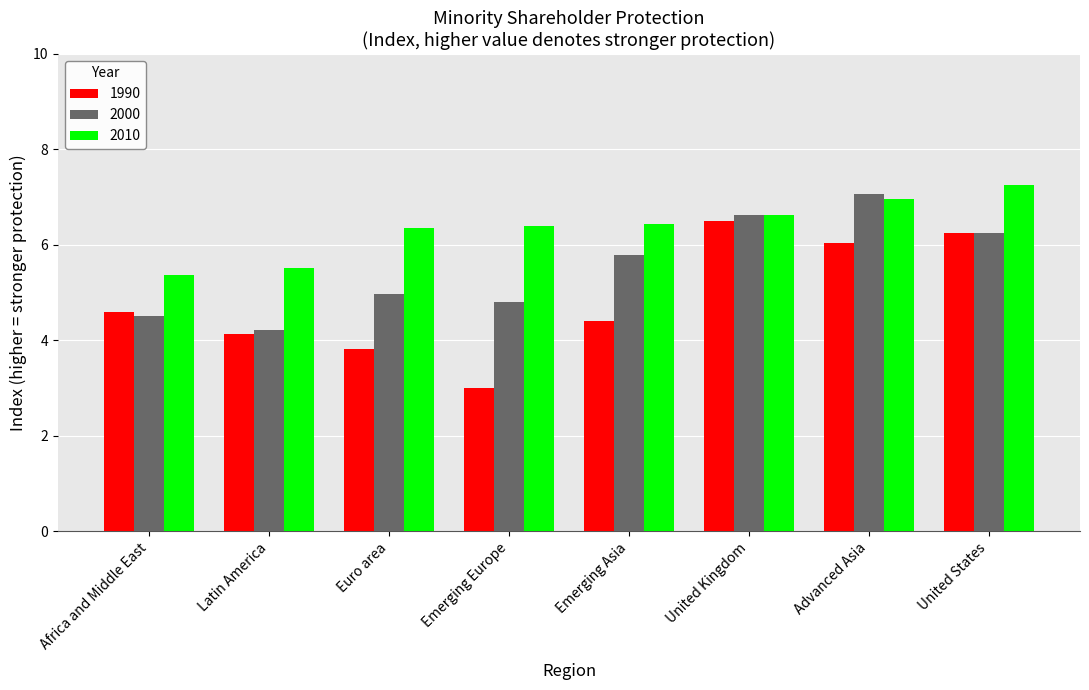

Is it true that 1990 equals 11.2 at United States?

False